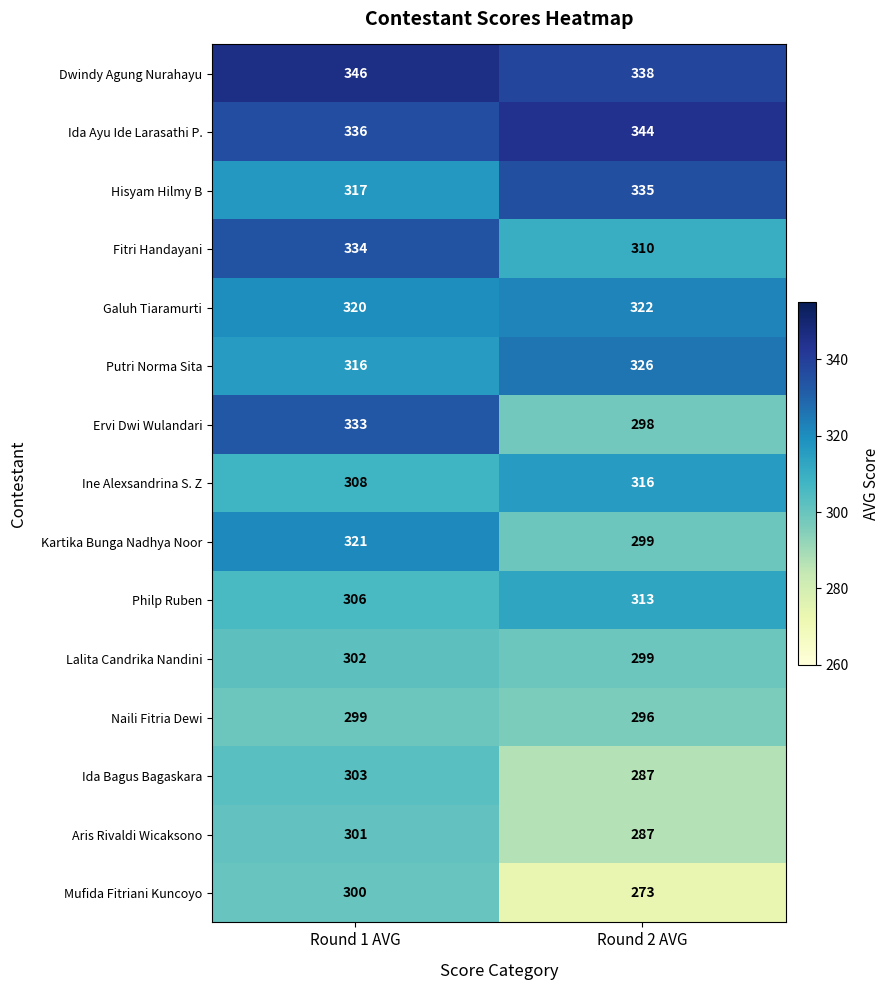

What is the minimum value shown in the chart?

273